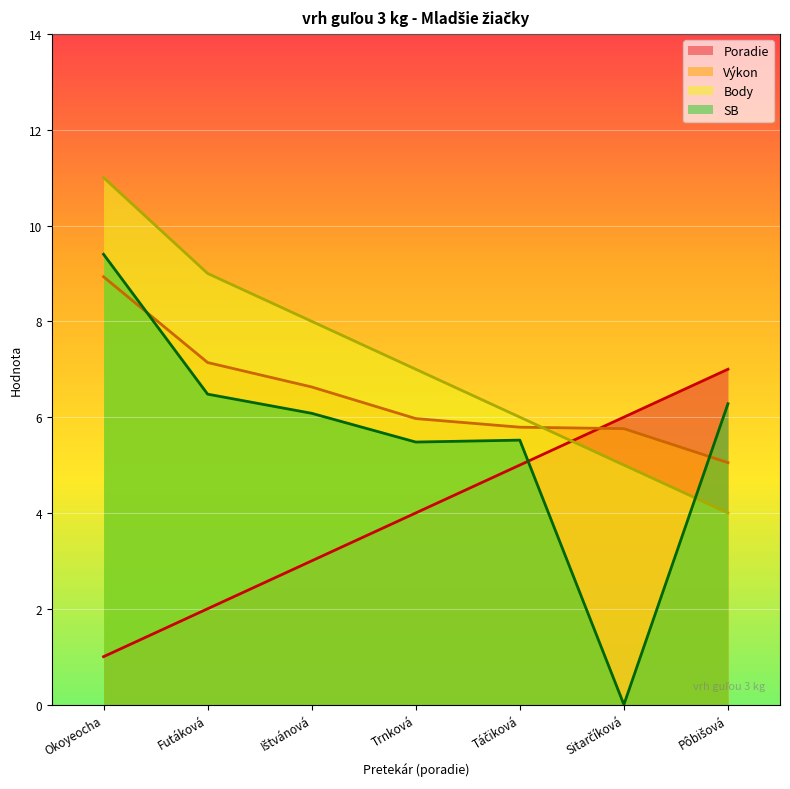

At which category does SB reach its first local valley?

Trnková